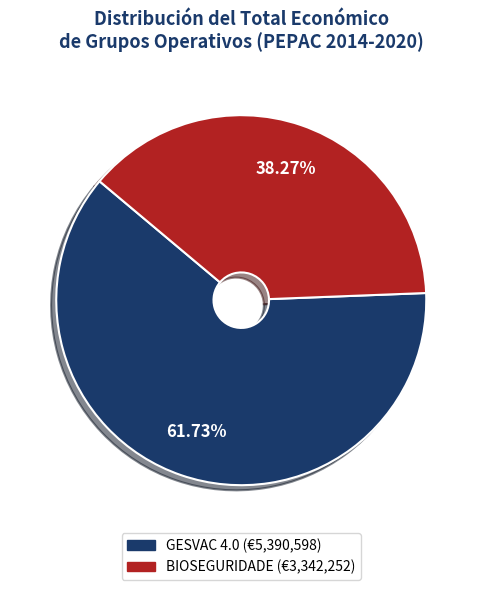

Rank the categories by value from highest to lowest.

GESVAC 4.0, BIOSEGURIDADE